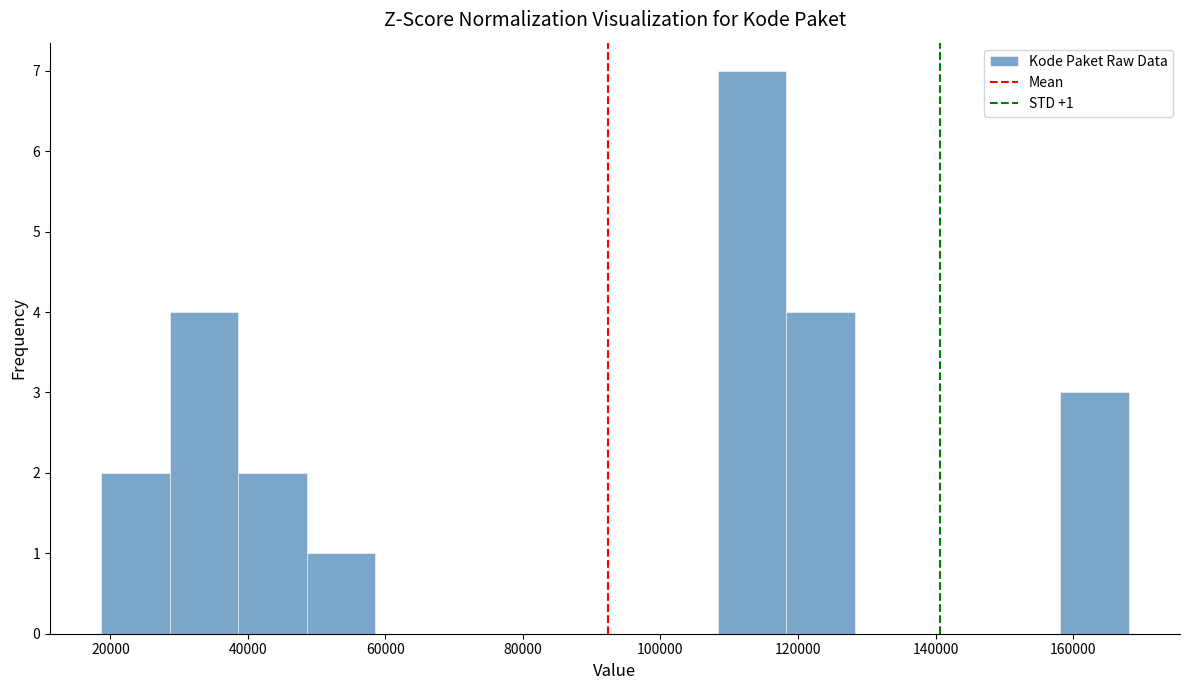

Over which range of the x-axis is the bar tallest?

108000 to 118000